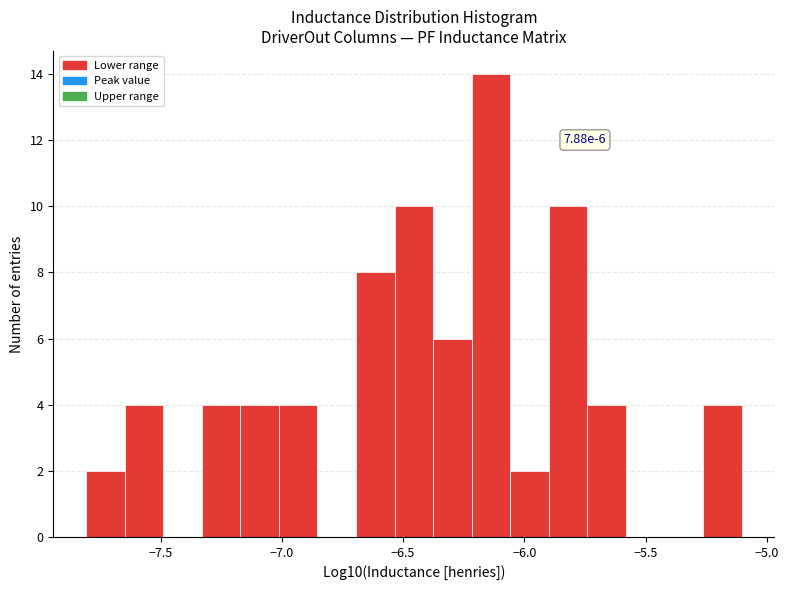

Read against the x-axis, roughly where is the centre of the tallest bar?

-6.15